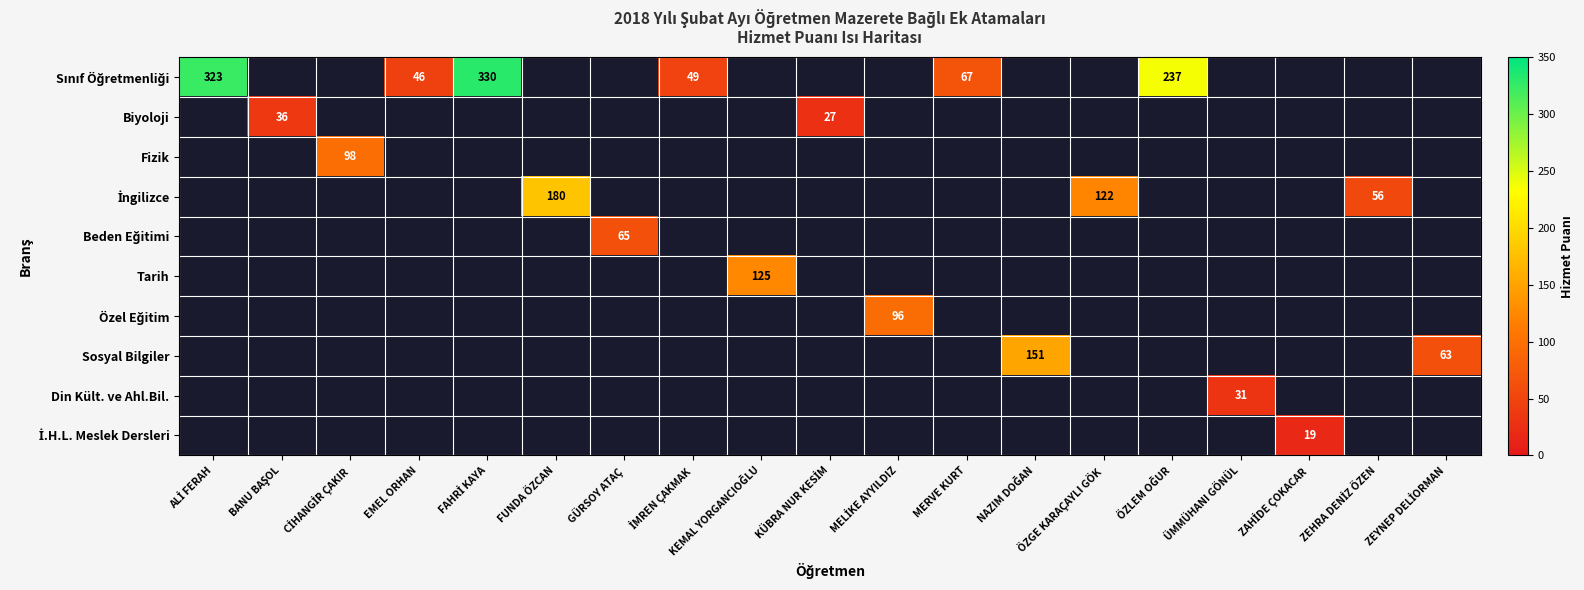

What is the smallest value displayed?

19.0